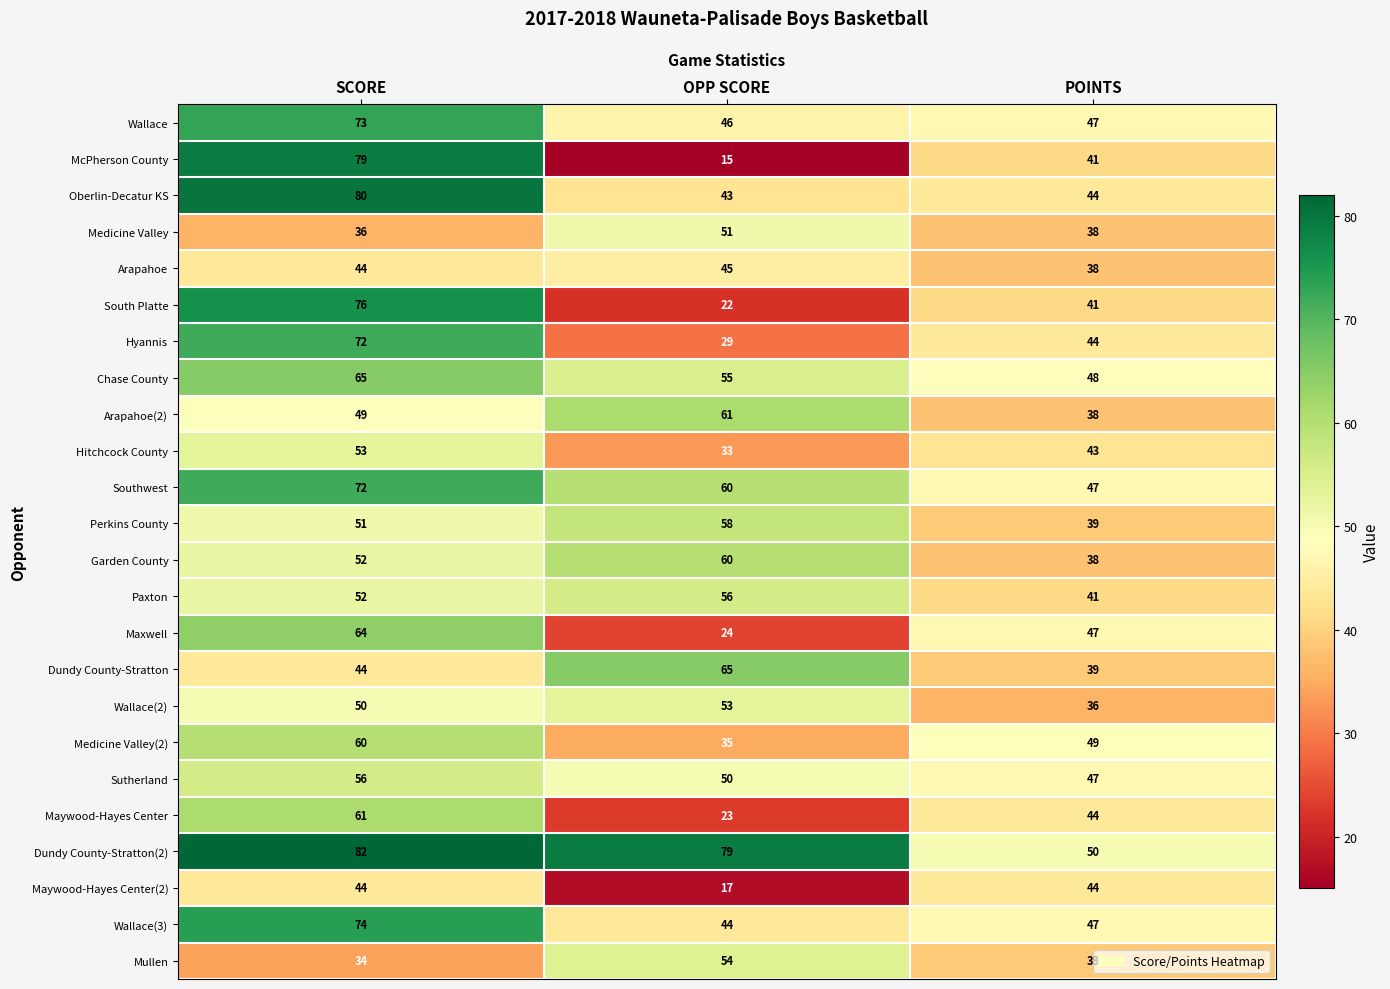

Count the number of categories in the chart.

3